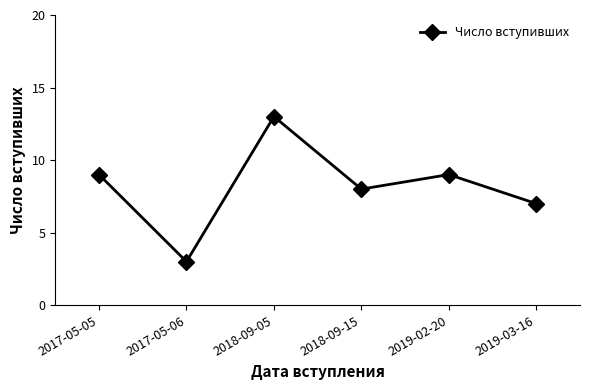

What value does the data have at 2017-05-06?

3